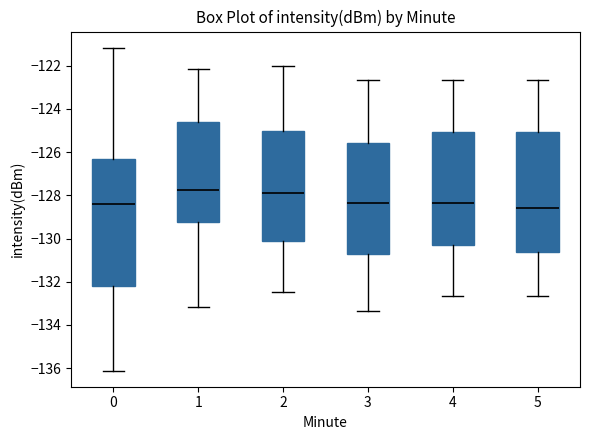

Which box is the tallest, from its lower edge to its upper edge?

0